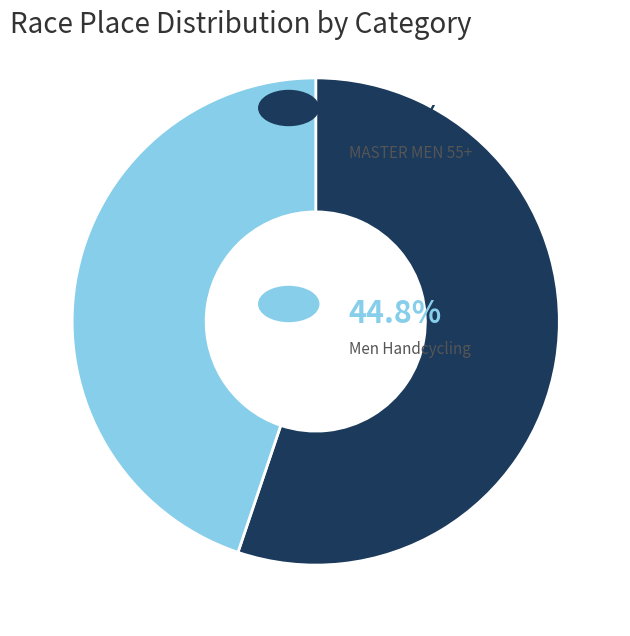

Is there any slice that represents more than half of the pie?

Yes